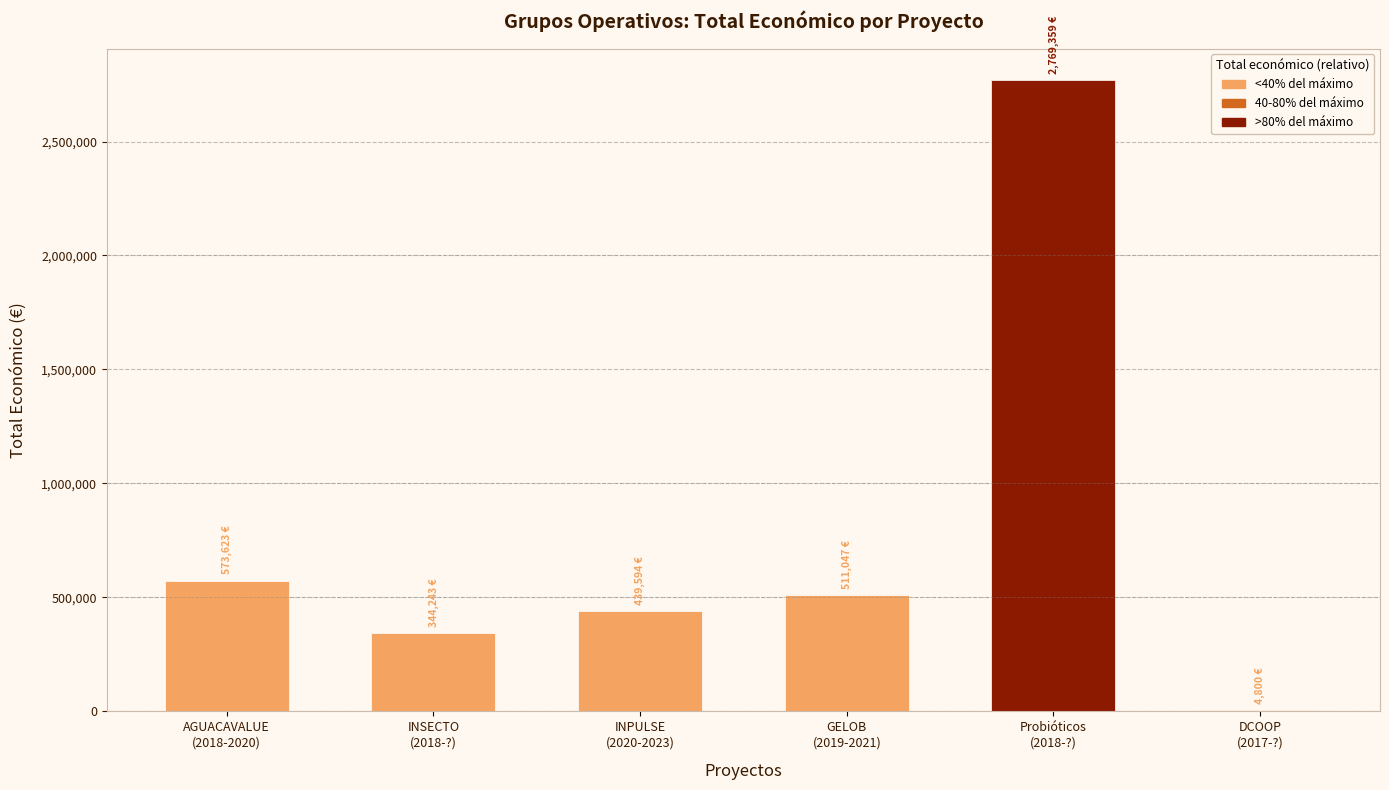

What is the maximum value shown in the chart?

2769359